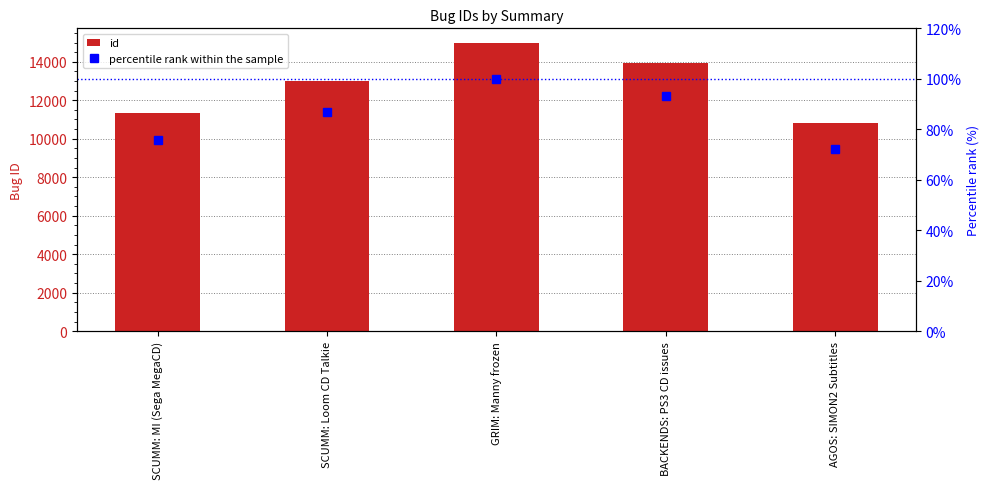

Reading left to right, list all the values displayed in this chart.

id: SCUMM: MI (Sega MegaCD)=11360.0	SCUMM: Loom CD Talkie=13022.0	GRIM: Manny frozen=14987.0	BACKENDS: PS3 CD issues=13960.0	AGOS: SIMON2 Subtitles=10803.0
percentile rank within the sample: SCUMM: MI (Sega MegaCD)=75.8	SCUMM: Loom CD Talkie=86.9	GRIM: Manny frozen=100.0	BACKENDS: PS3 CD issues=93.1	AGOS: SIMON2 Subtitles=72.1